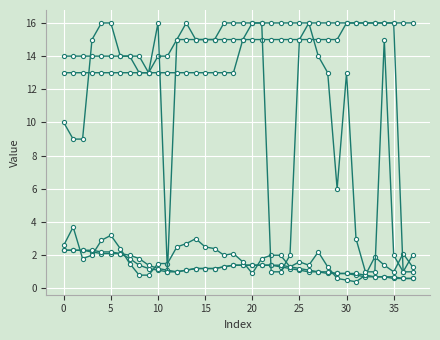

How many distinct data groups are displayed?

6